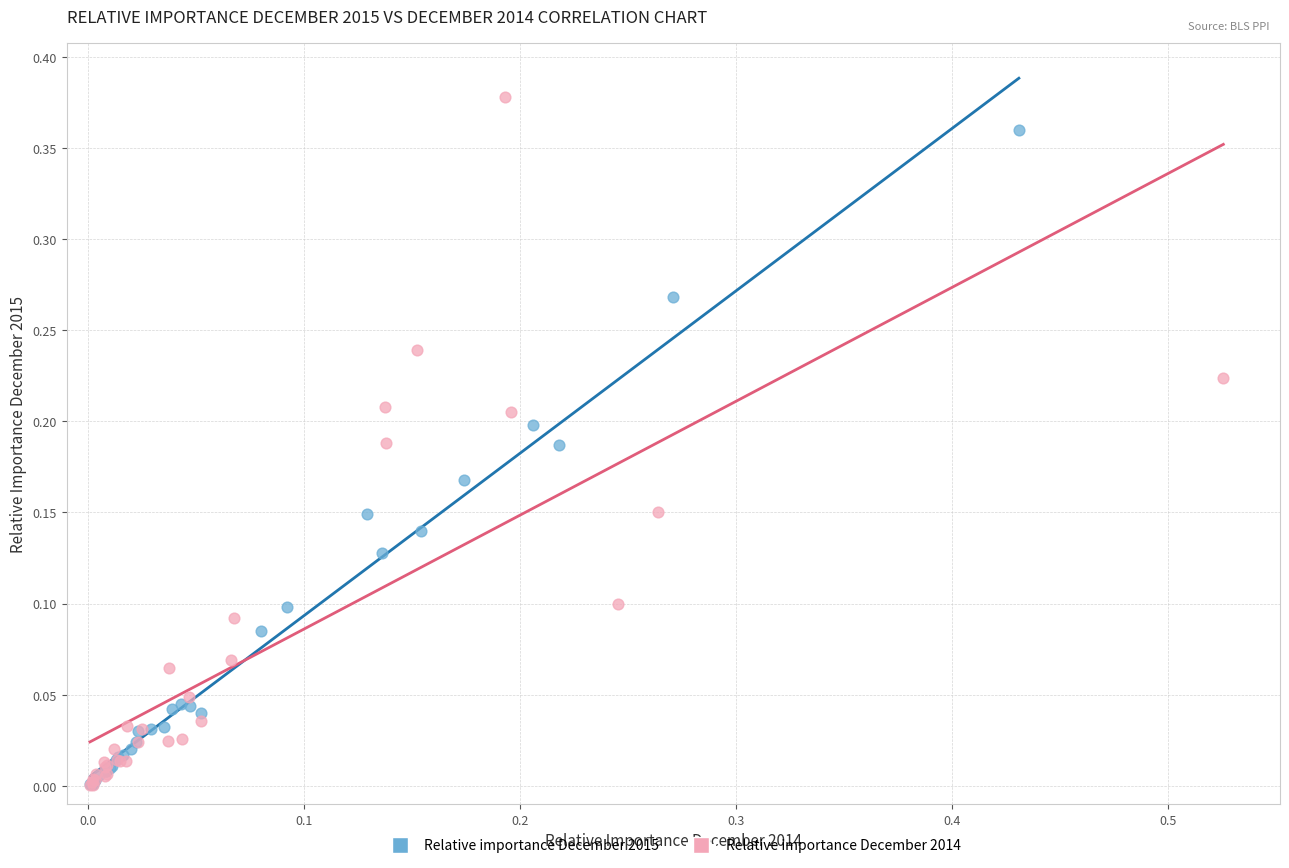

Which series contains the highest Y value?

Relative importance December 2014